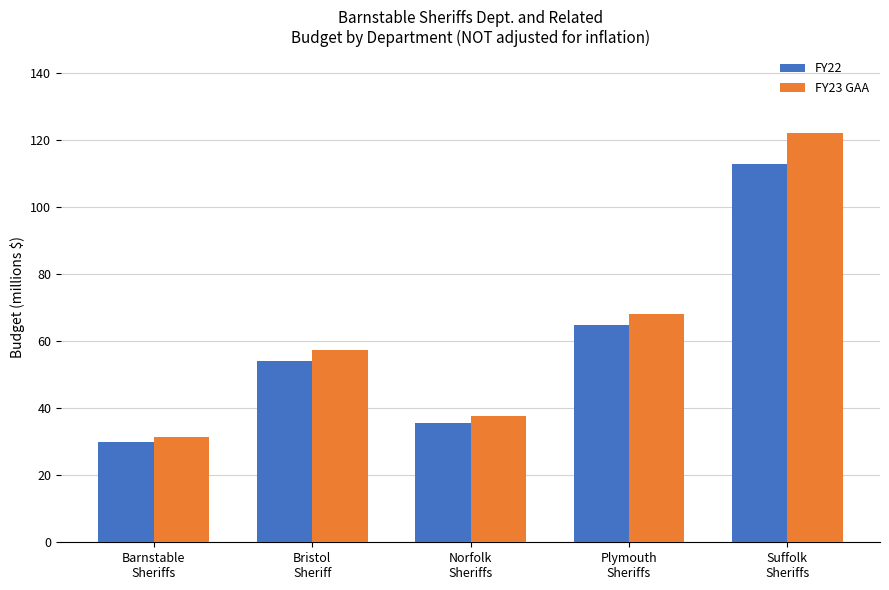

Reading right to left, transcribe all the data shown in this chart.

FY22: 112.7	64.7	35.5	54.2	30.0
FY23 GAA: 122.1	68.0	37.7	57.5	31.4